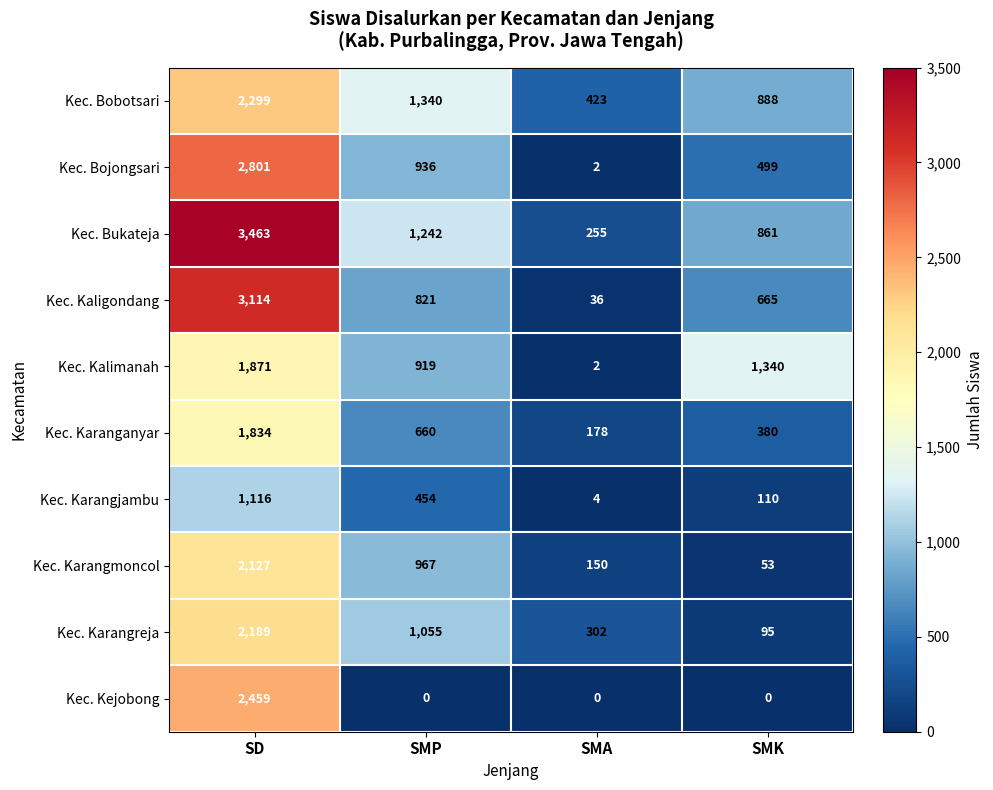

Rank the series by their maximum value, from highest to lowest.

Kec. Bukateja, Kec. Kaligondang, Kec. Bojongsari, Kec. Kejobong, Kec. Bobotsari, Kec. Karangreja, Kec. Karangmoncol, Kec. Kalimanah, Kec. Karanganyar, Kec. Karangjambu